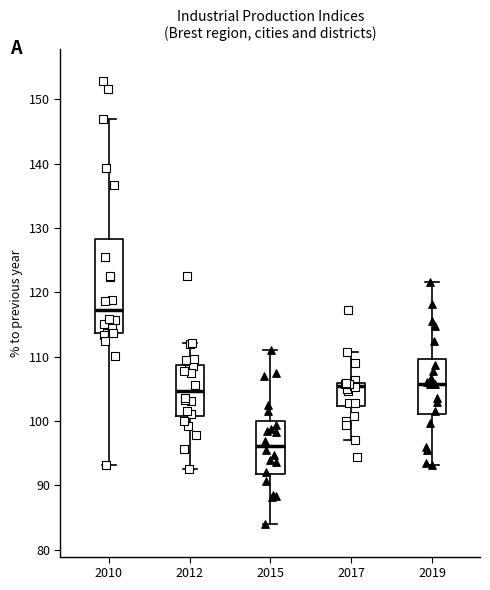

Reading left to right, transcribe this box plot: for each box, give where its median line is, the range the box spans, and where its two whiskers end, as read against the y-axis. The values are not printed on the chart, so give them approximately, as read against the axis.

2010: median 117, box 114 to 128, whiskers 93 to 147
2012: median 105, box 101 to 109, whiskers 93 to 112
2015: median 96, box 92 to 100, whiskers 84 to 111
2017: median 105, box 102 to 106, whiskers 97 to 111
2019: median 106, box 101 to 110, whiskers 93 to 122